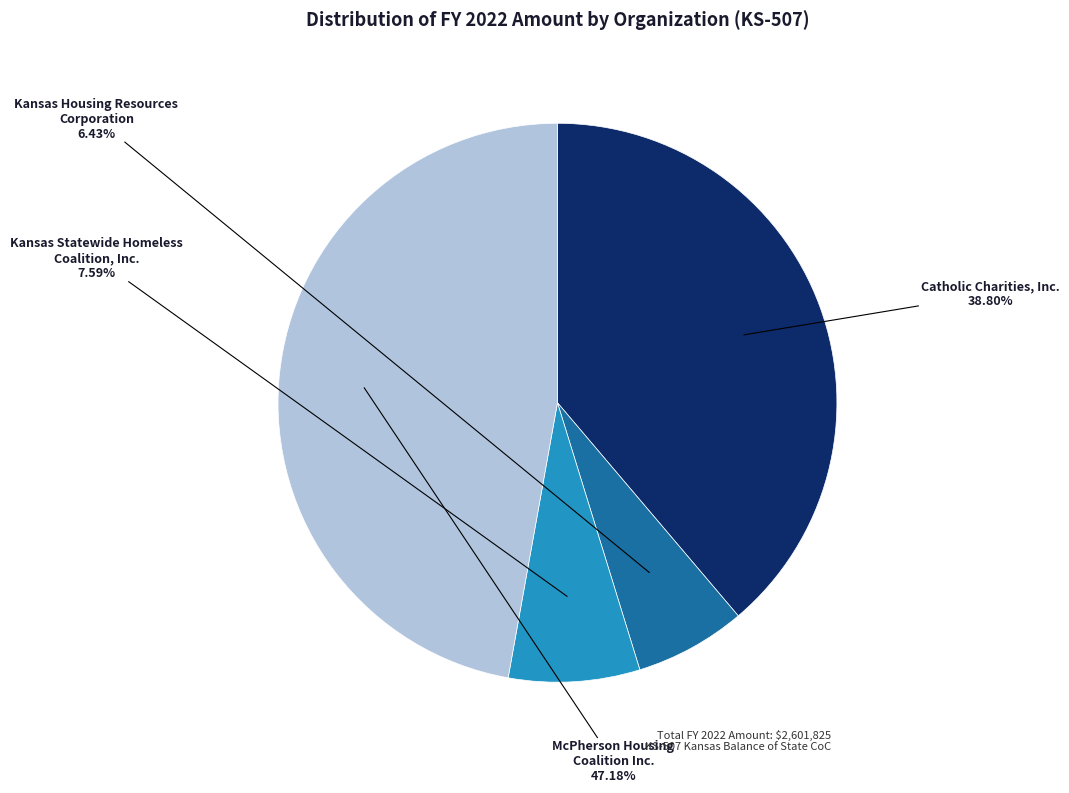

How many segments does this pie chart have?

4